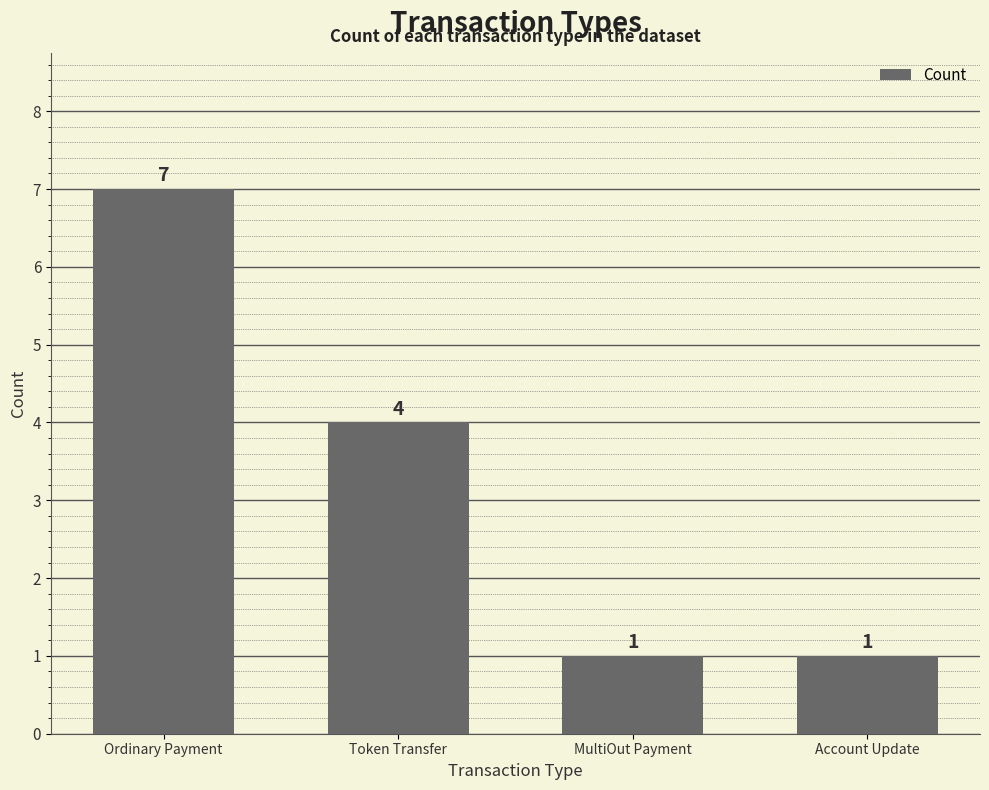

What is the label of the 3rd bar from the left?

MultiOut Payment